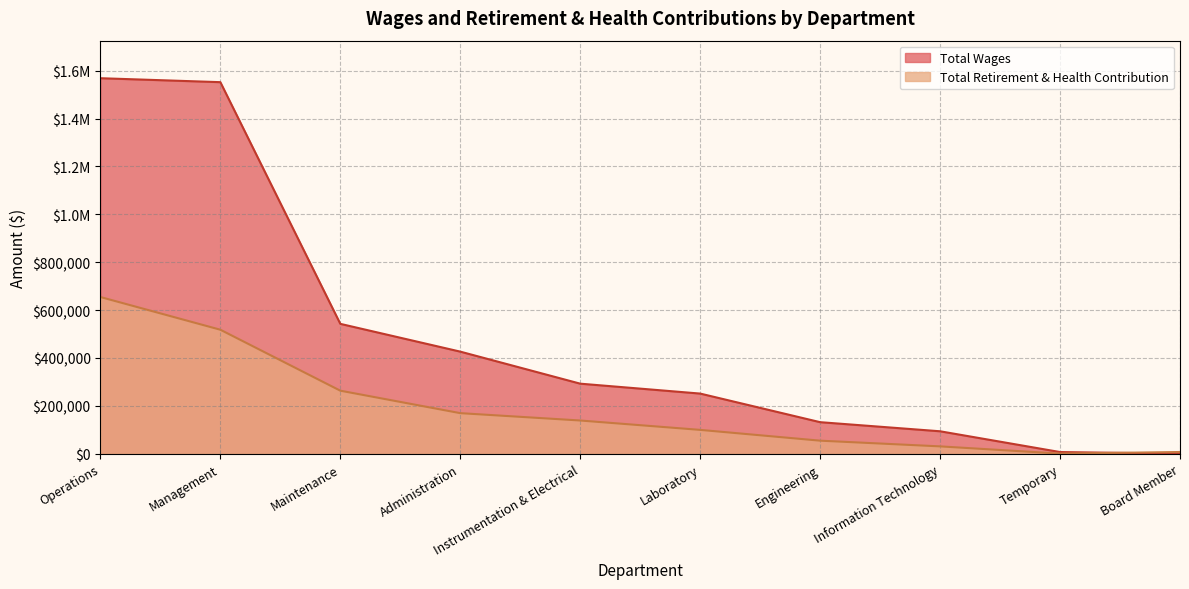

What is the difference between the second highest and minimum values in the Total Wages series?

1552091